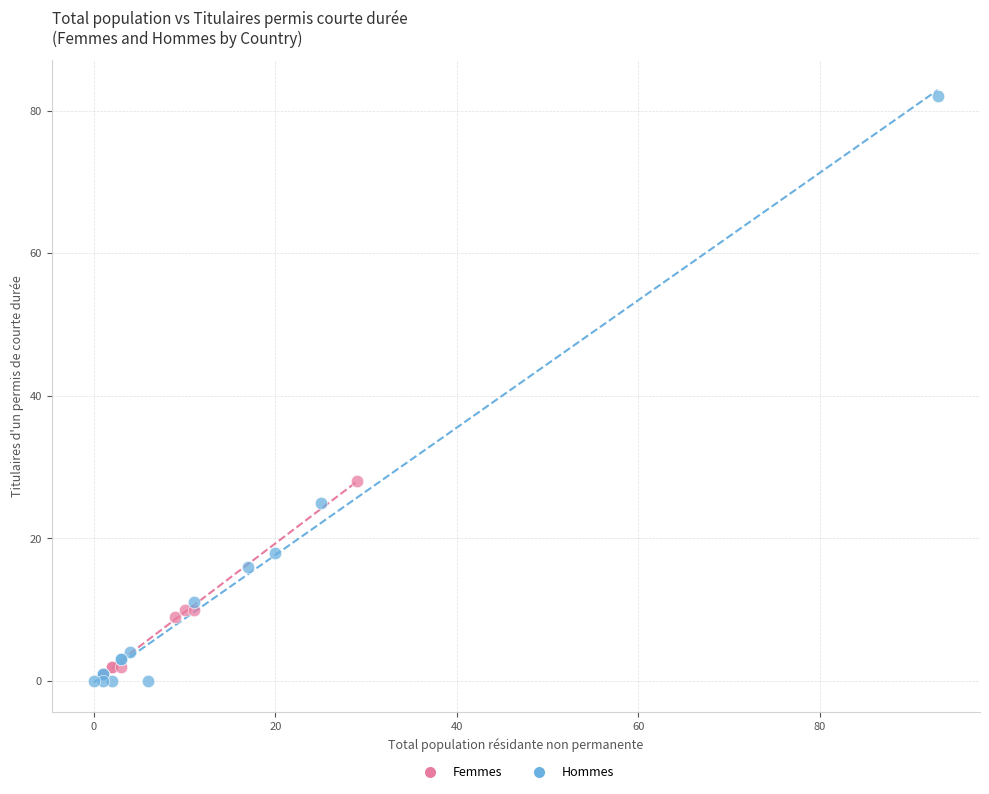

Which series has the widest spread of Y values?

Hommes